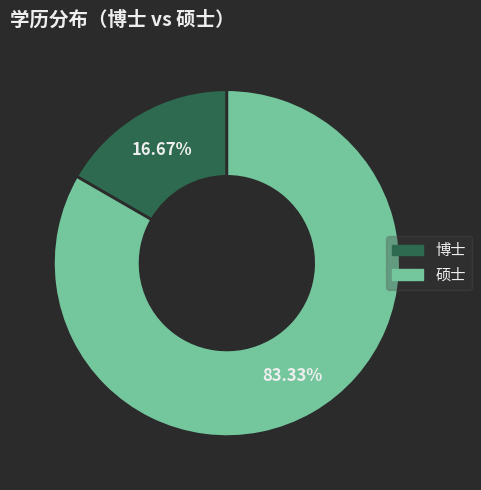

Combined, do 硕士 and 博士 account for over 50%?

Yes